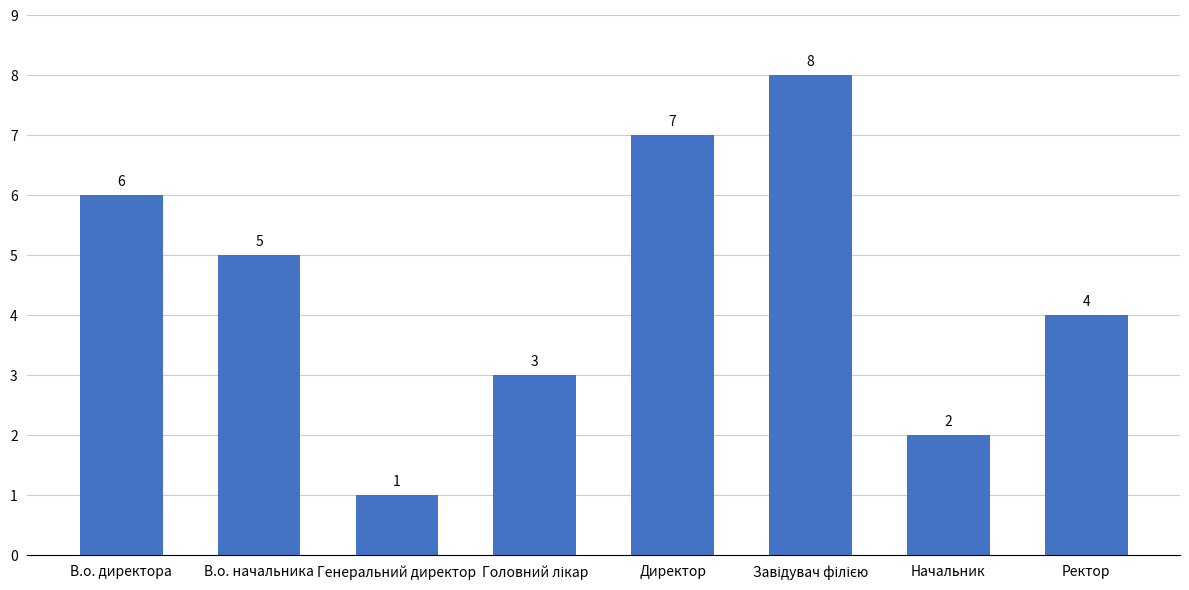

The chart shows a value of 10 at Директор. True or false?

False